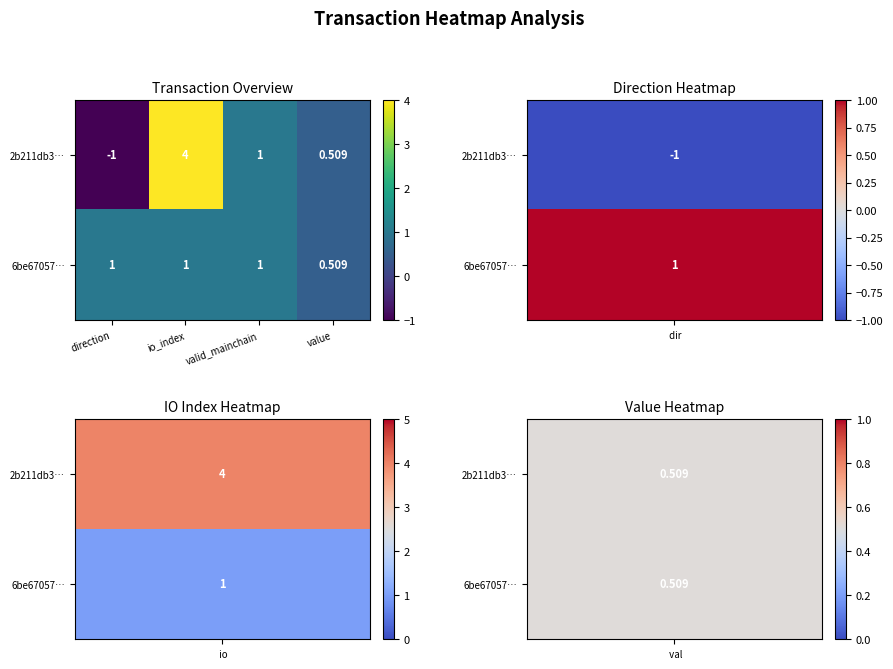

At which category does the chart reach its peak across all series?

io_index